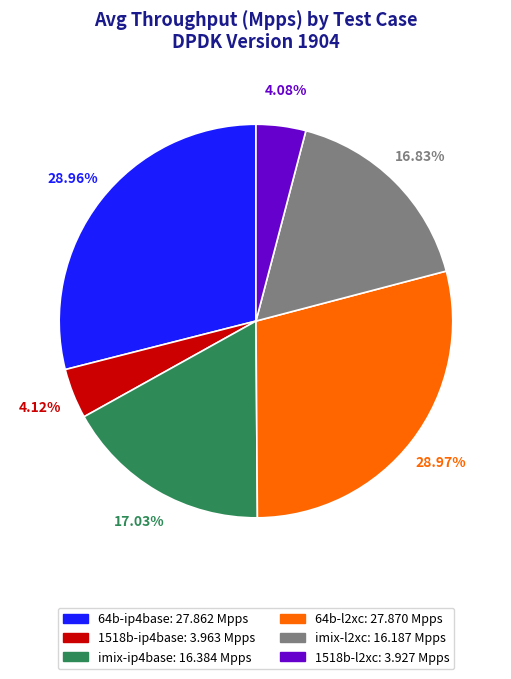

Is there a majority slice in this chart?

No